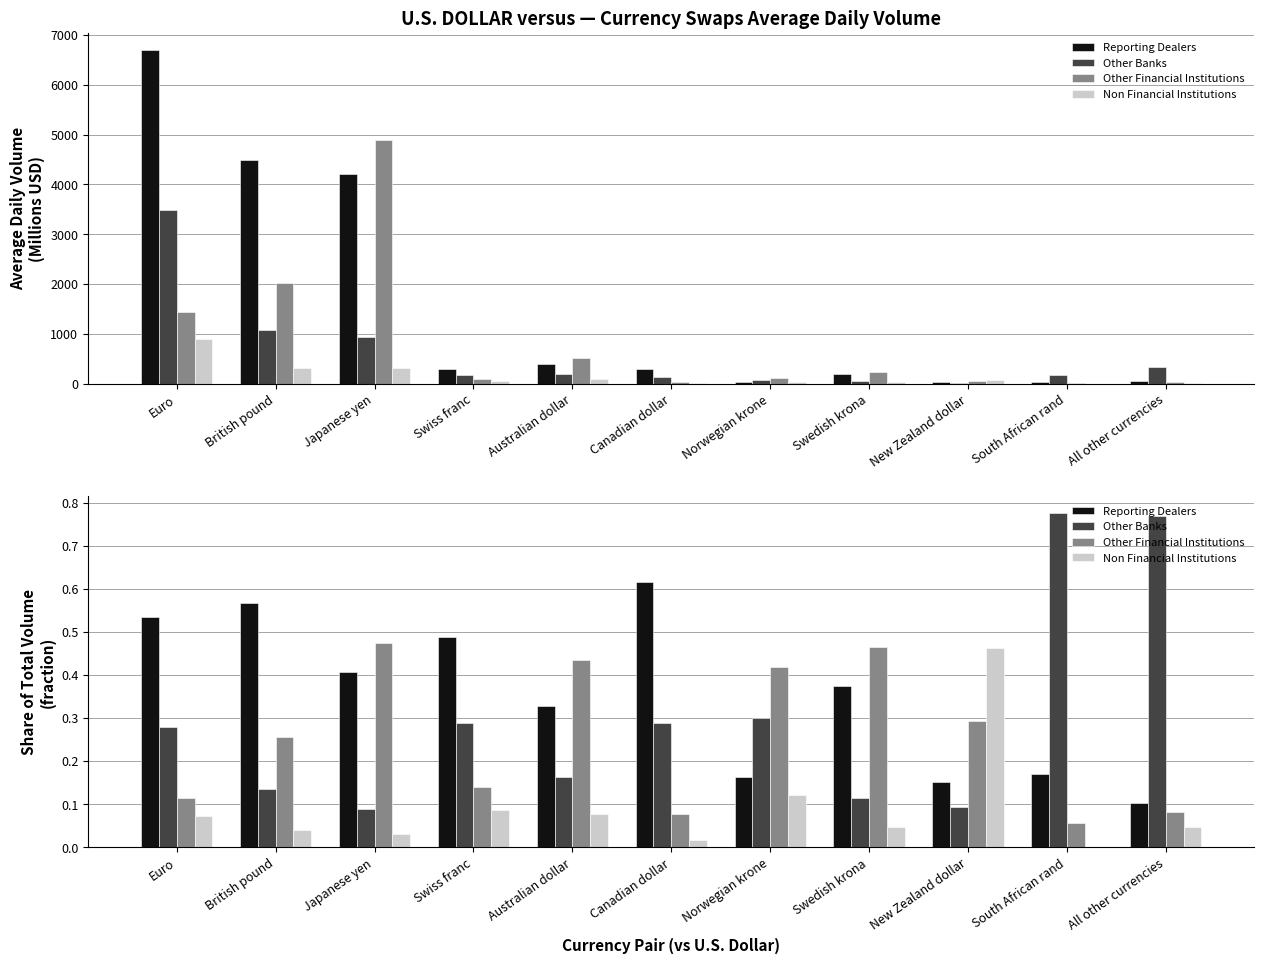

How many data points does each series have?

11